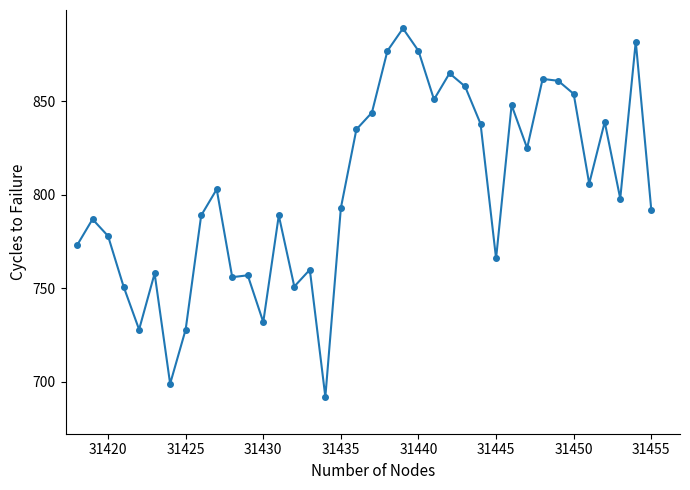

Reading right to left, list all the values displayed in this chart.

792	882	798	839	806	854	861	862	825	848	766	838	858	865	851	877	889	877	844	835	793	692	760	751	789	732	757	756	803	789	728	699	758	728	751	778	787	773